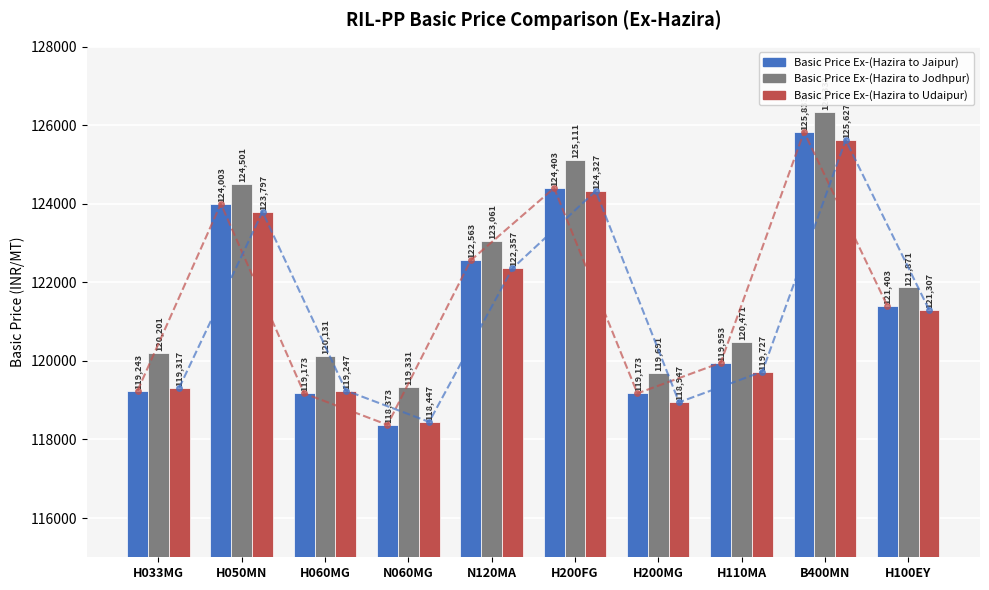

At which label is Basic Price Ex-(Hazira to Udaipur) closest to 122037?

N120MA